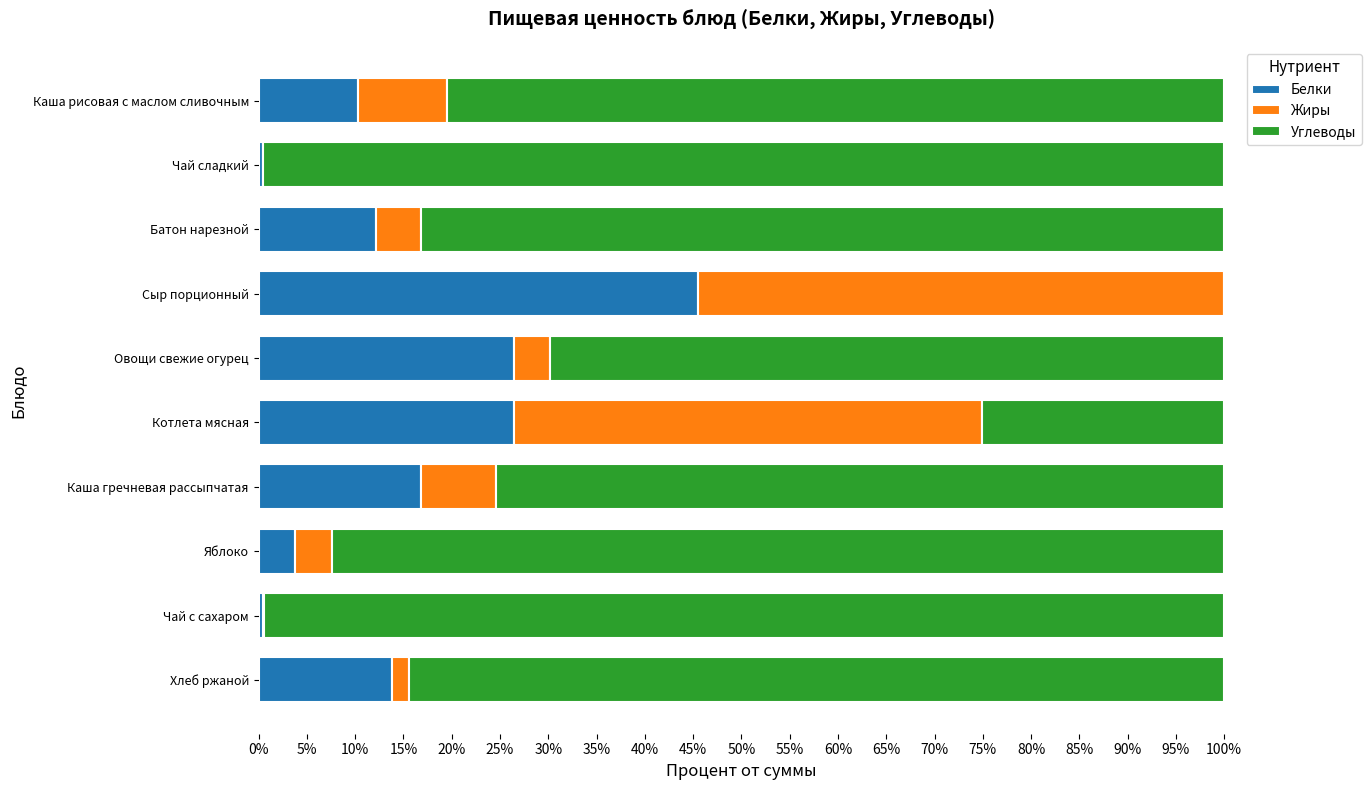

What is the total value across all series at Овощи свежие огурец?

100.0